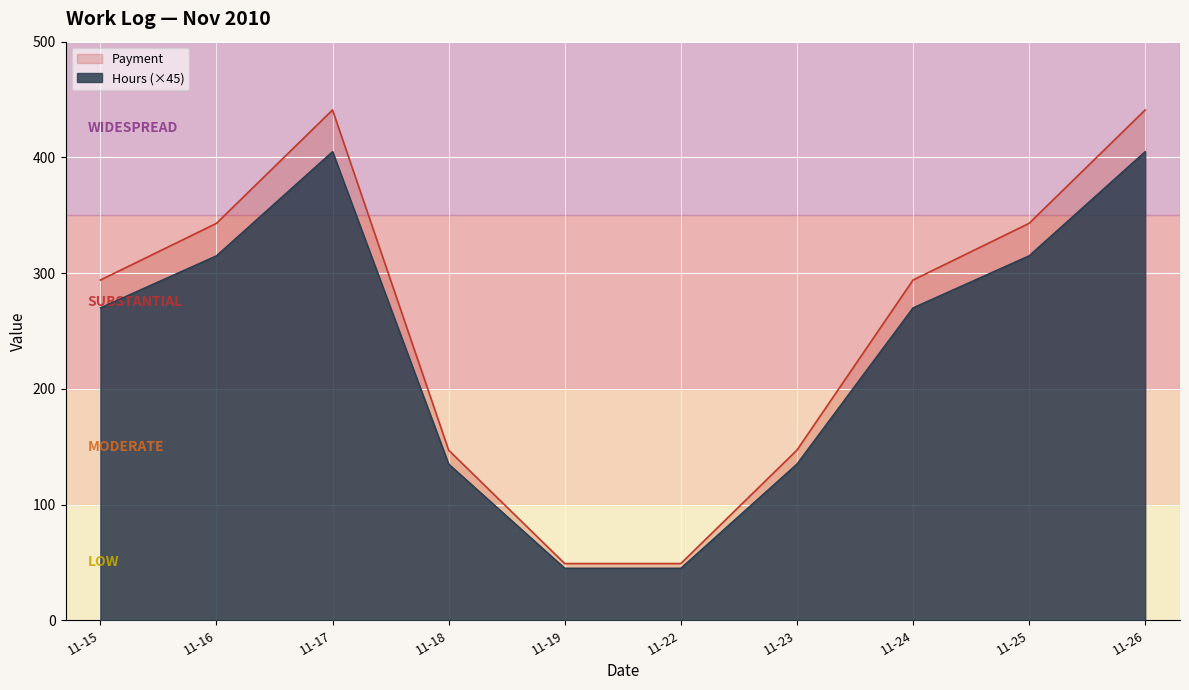

Which series has the largest total across all categories?

Payment